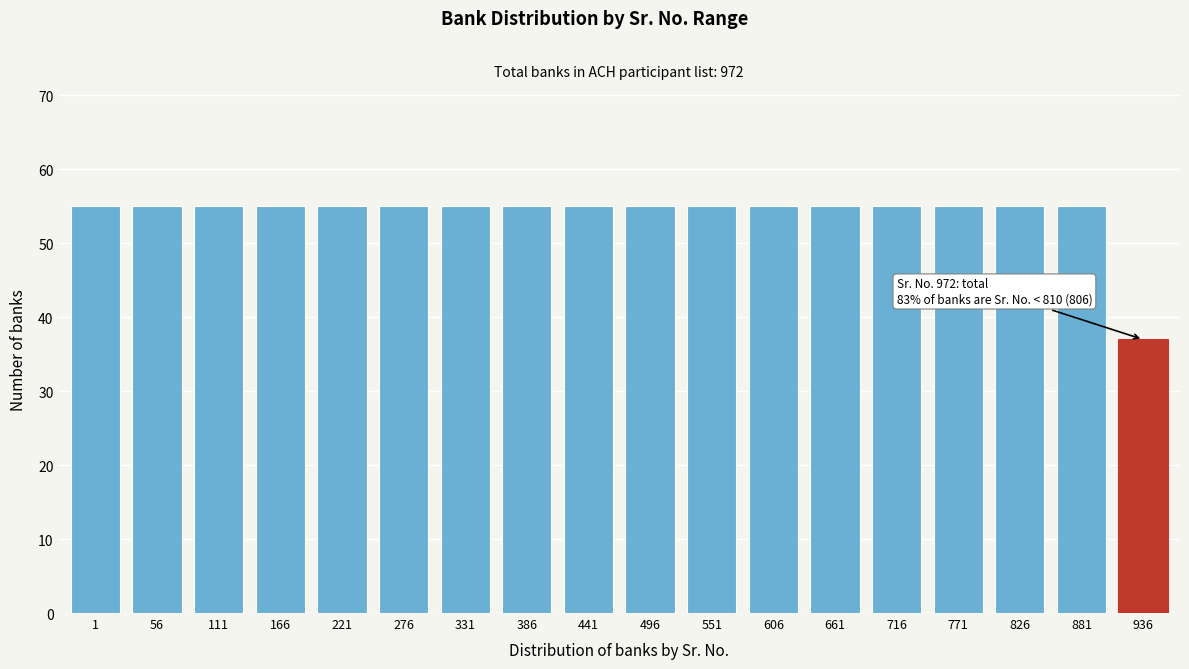

Reading left to right, transcribe all the data shown in this chart.

55	55	55	55	55	55	55	55	55	55	55	55	55	55	55	55	55	37